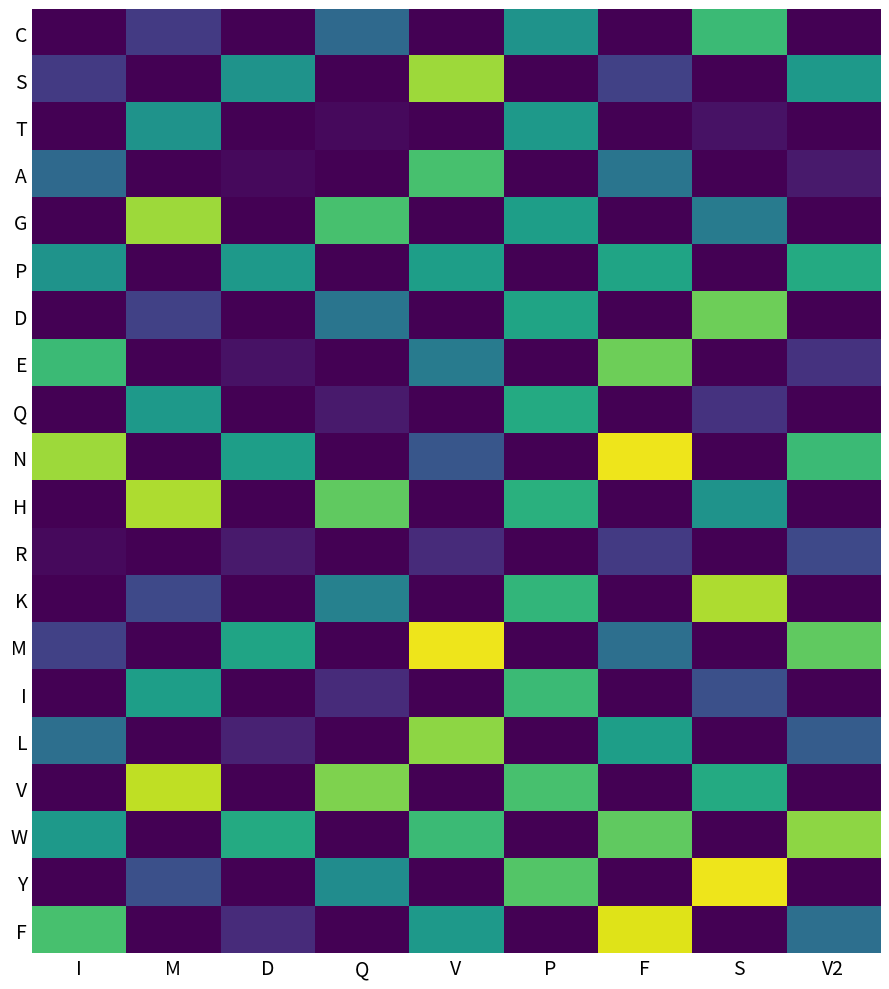

At I, list the series in order from smallest to largest.

C, T, G, D, Q, H, K, I, V, Y, R, S, M, A, L, P, W, E, F, N